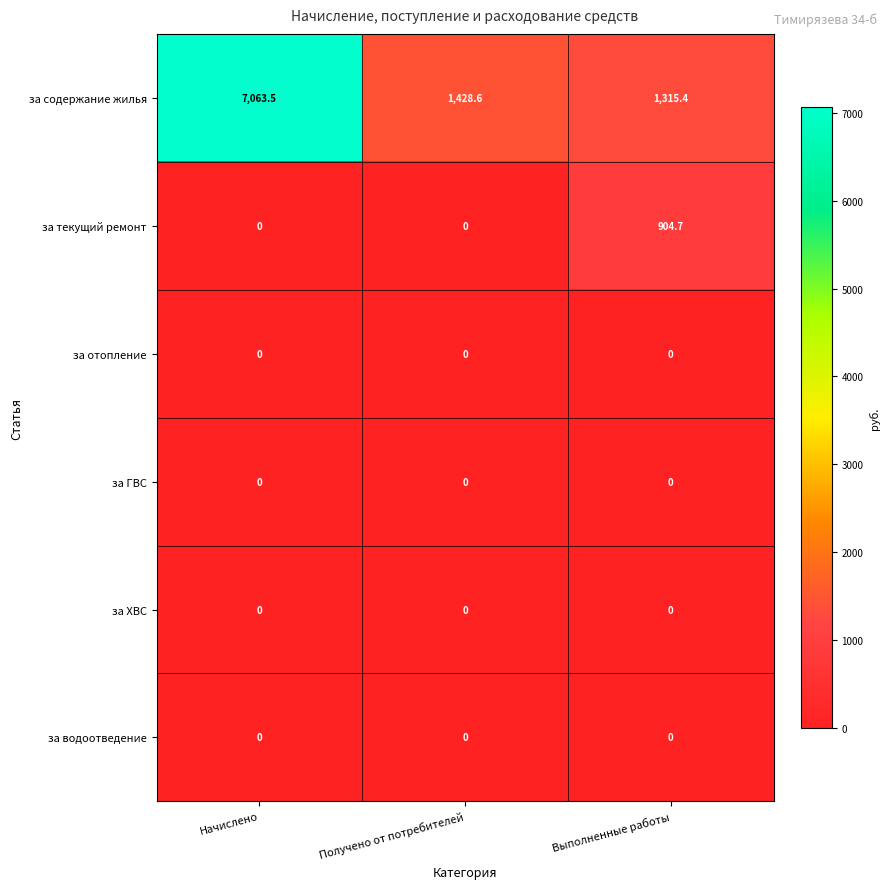

Reading right to left, extract all data points from this chart.

за содержание жилья: 1315.4	1428.6	7063.5
за текущий ремонт: 904.7	0.0	0.0
за отопление: 0.0	0.0	0.0
за ГВС: 0.0	0.0	0.0
за ХВС: 0.0	0.0	0.0
за водоотведение: 0.0	0.0	0.0